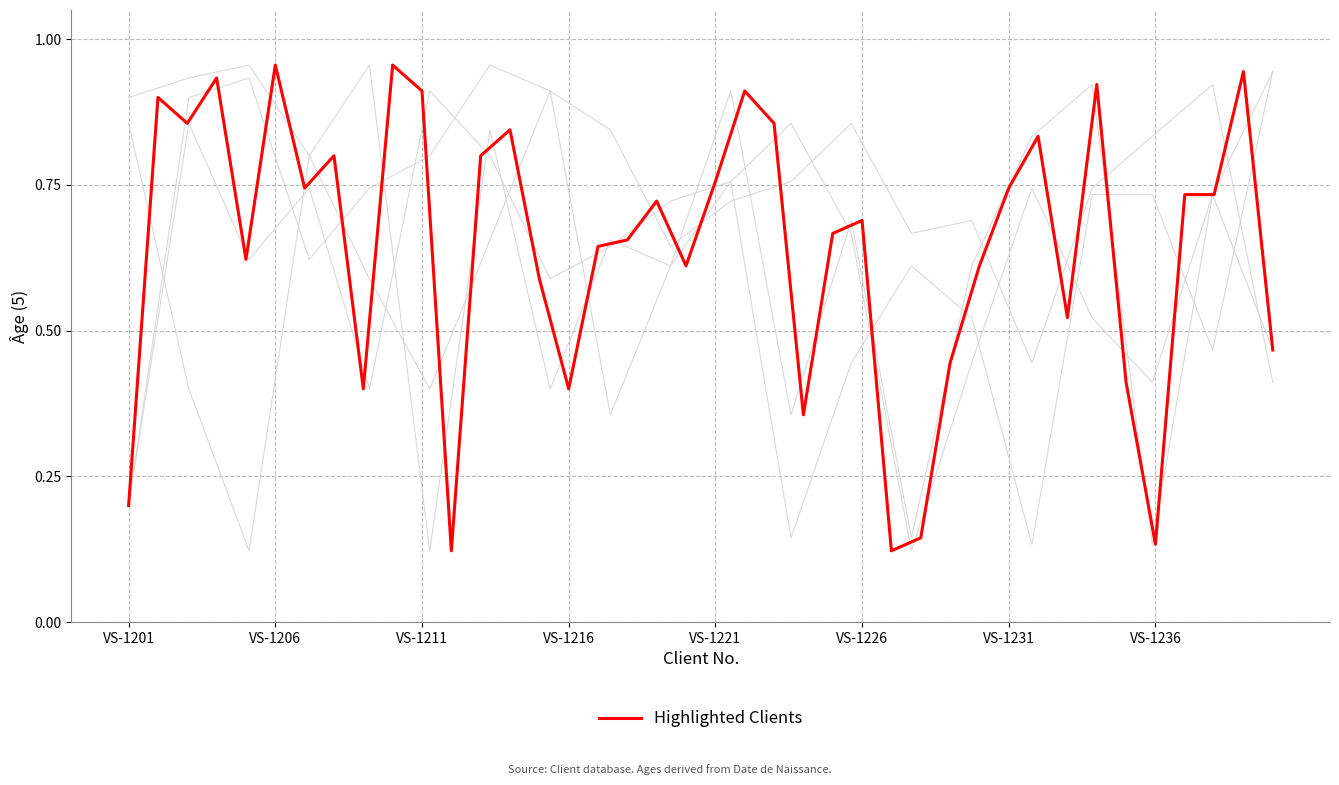

Between VS-1211 and 32, which is larger?

VS-1211